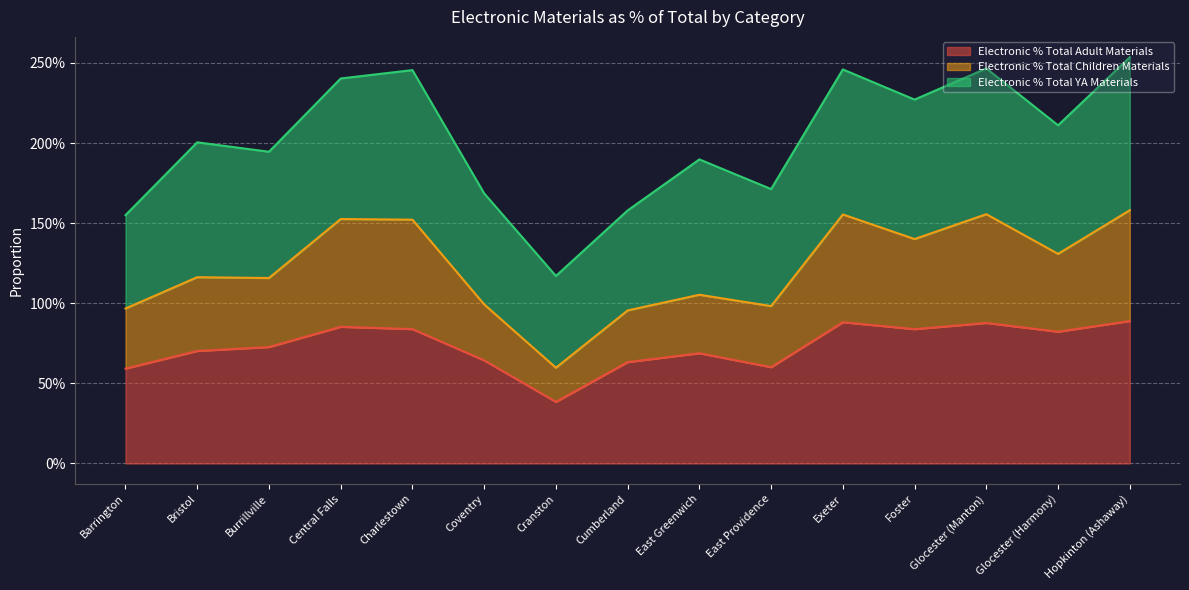

What is the approximate value of Electronic % Total Children Materials at Cranston?

0.6